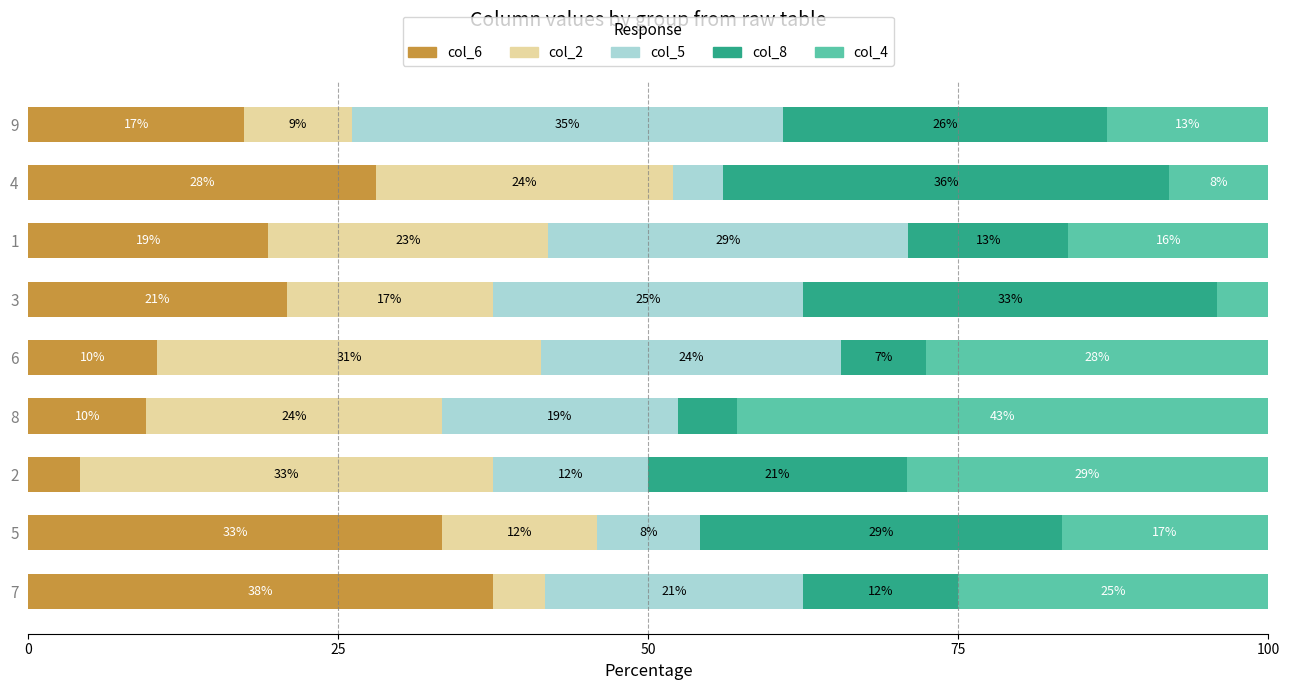

What is the maximum value for col_6?

37.5